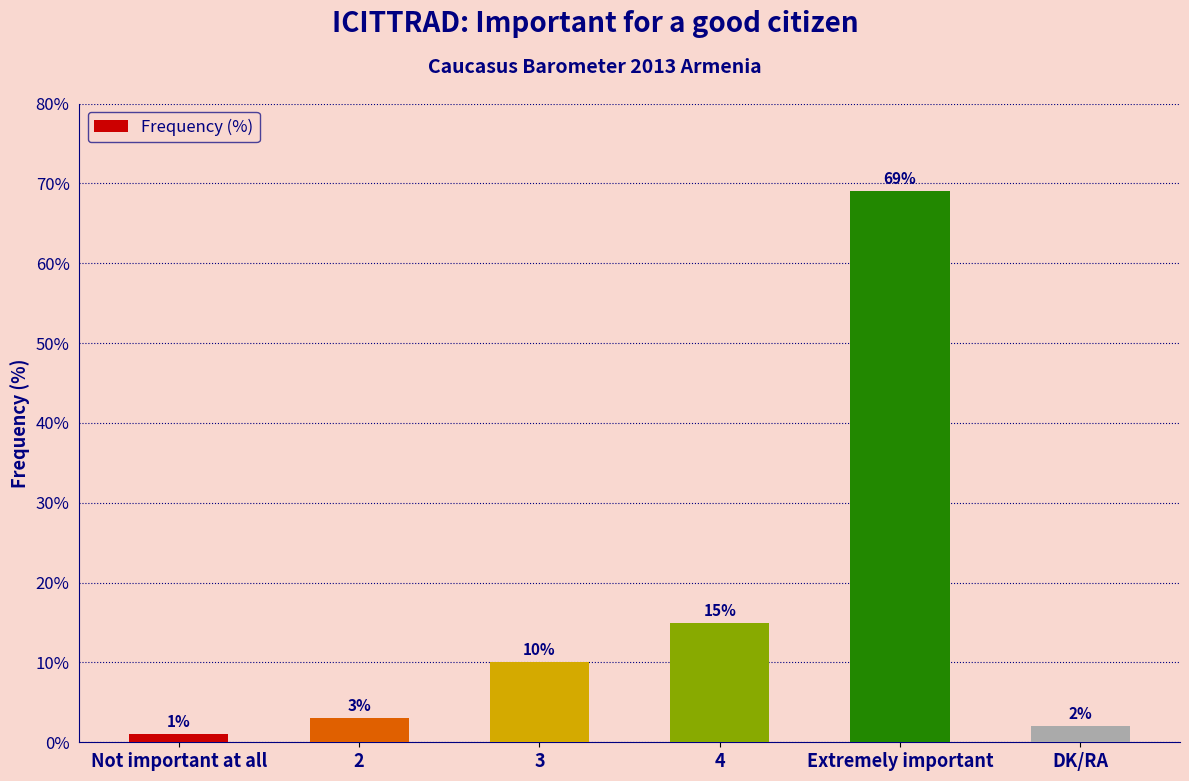

What is the minimum value shown in the chart?

1